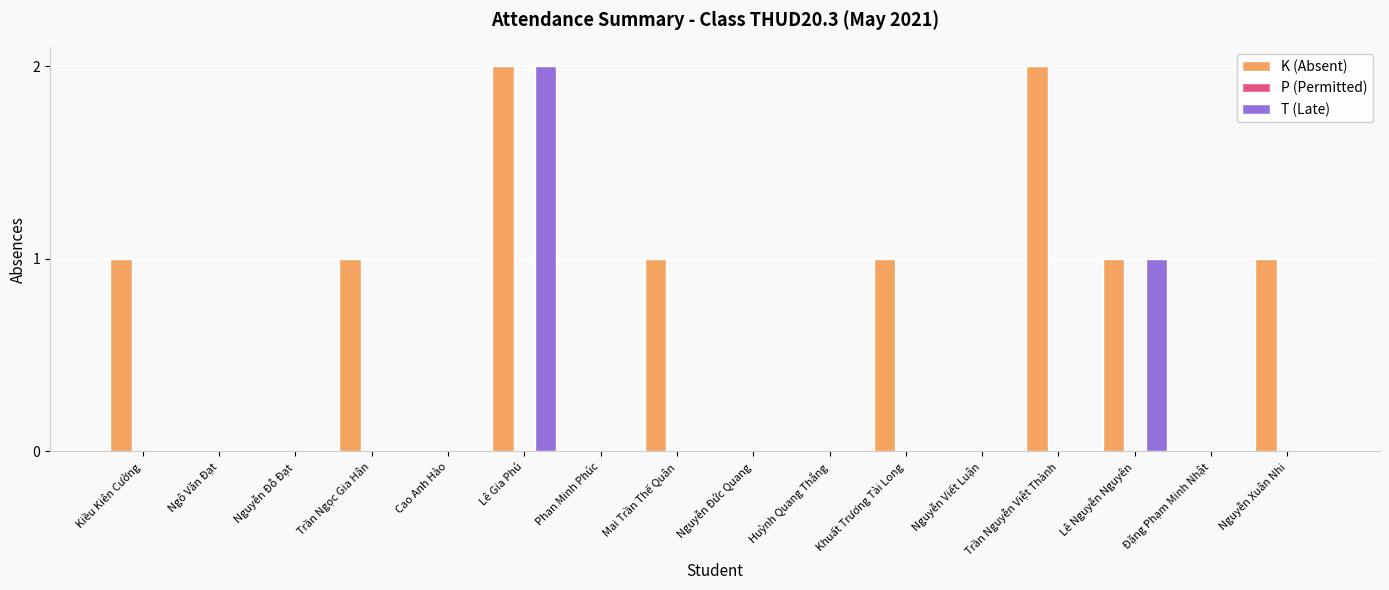

Count the number of categories in the chart.

16